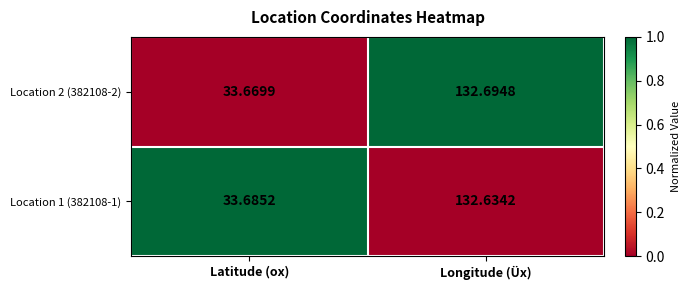

List the labels in order of Location 1 (382108-1) value, largest first.

Longitude (Üx), Latitude (ox)